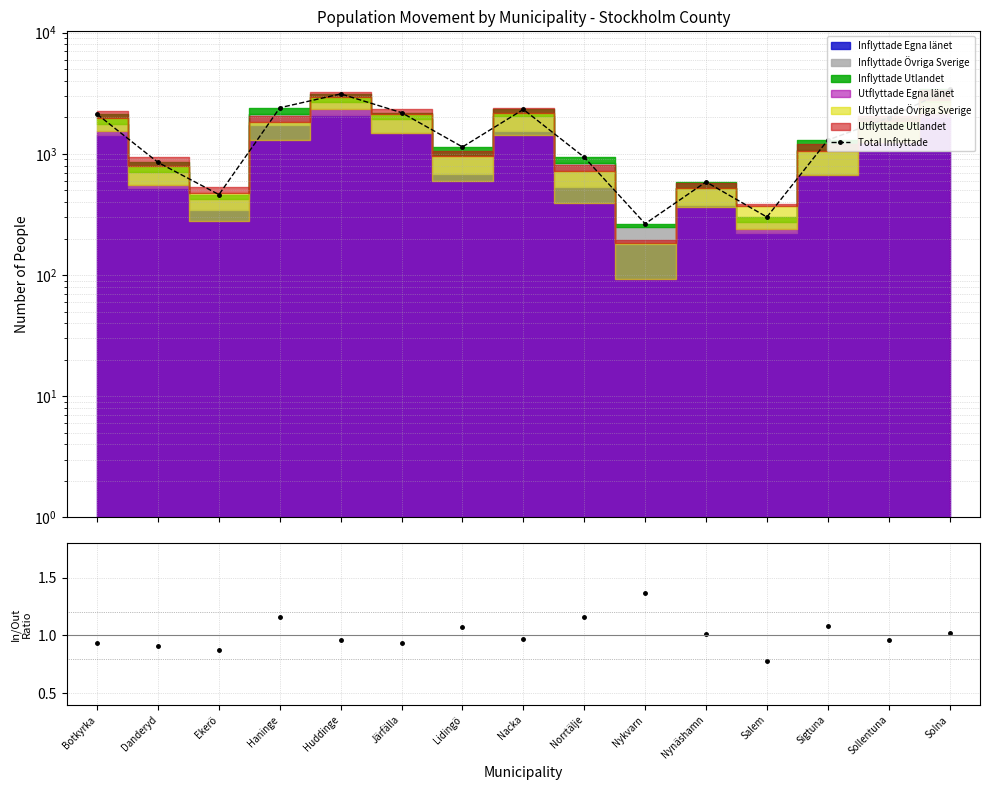

Approximately how many times larger is the value at Haninge compared to Solna?

0.7